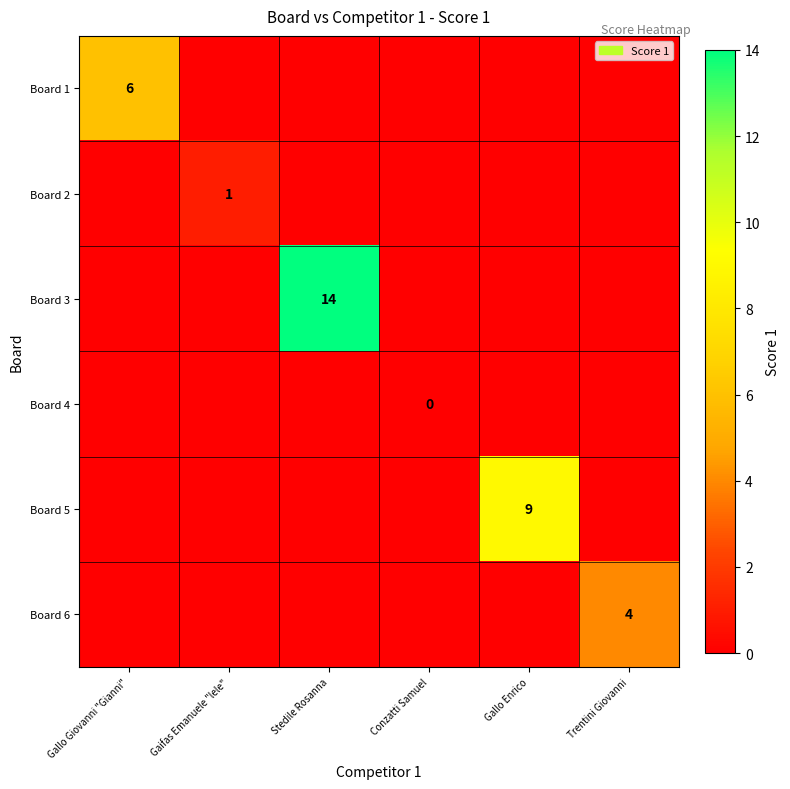

What is the spread (max minus min) of values at Gaifas Emanuele "lele"?

1